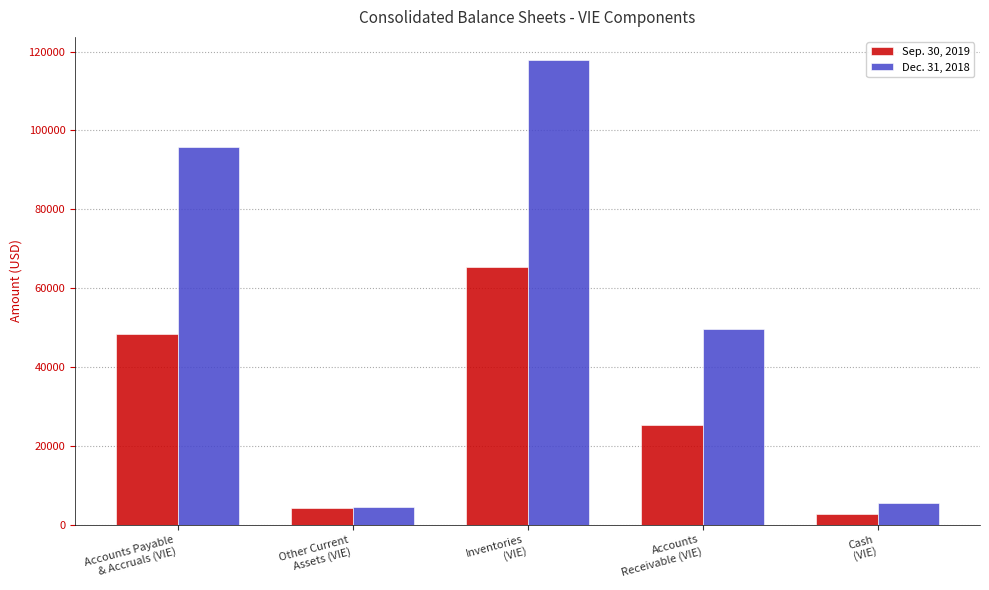

What is the difference between the maximum and minimum values in the Sep. 30, 2019 series?

62577